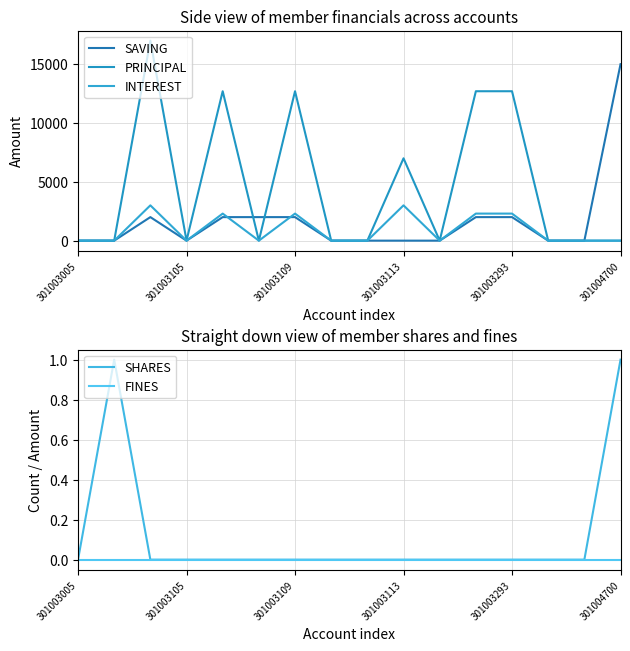

Rank the categories by FINES value from lowest to highest.

301003005, 301003105, 301003109, 301003113, 301003293, 301004700, 6, 7, 8, 9, 10, 11, 12, 13, 14, 15